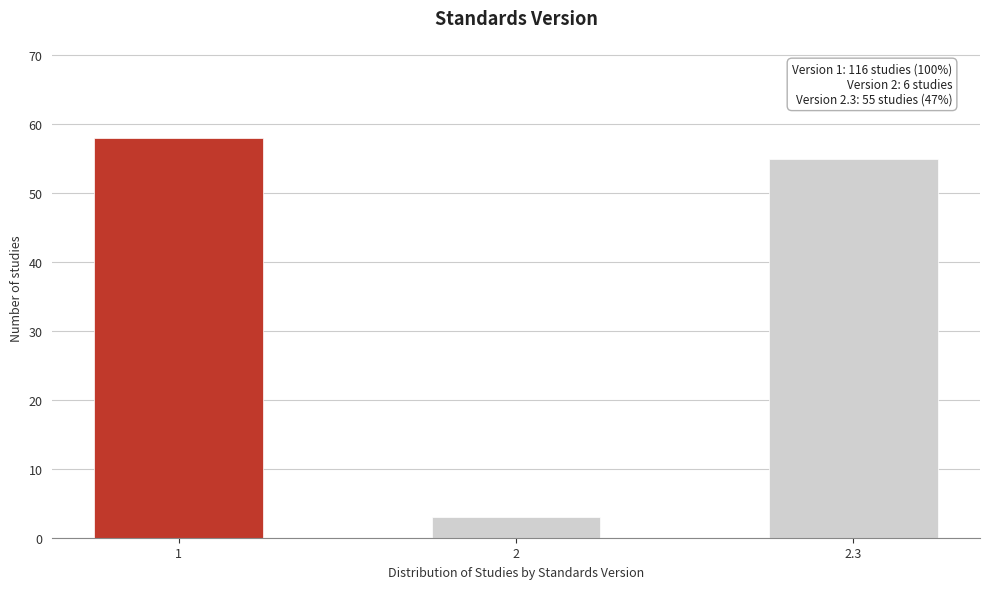

Reading left to right, list all the values displayed in this chart.

1=58	2=3	2.3=55